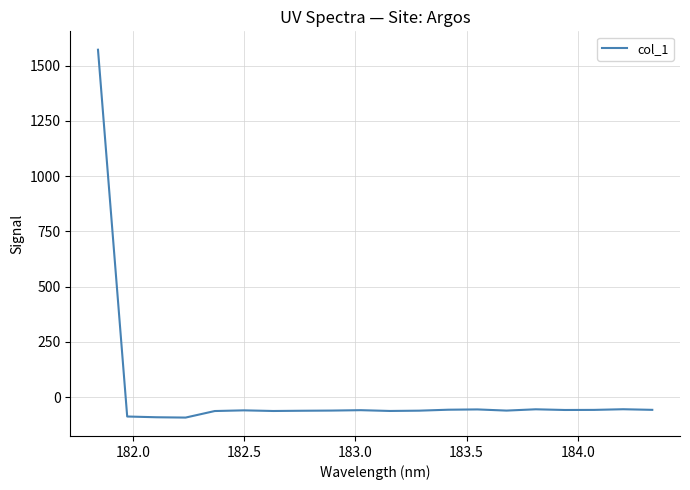

What is the smallest value displayed?

-92.0